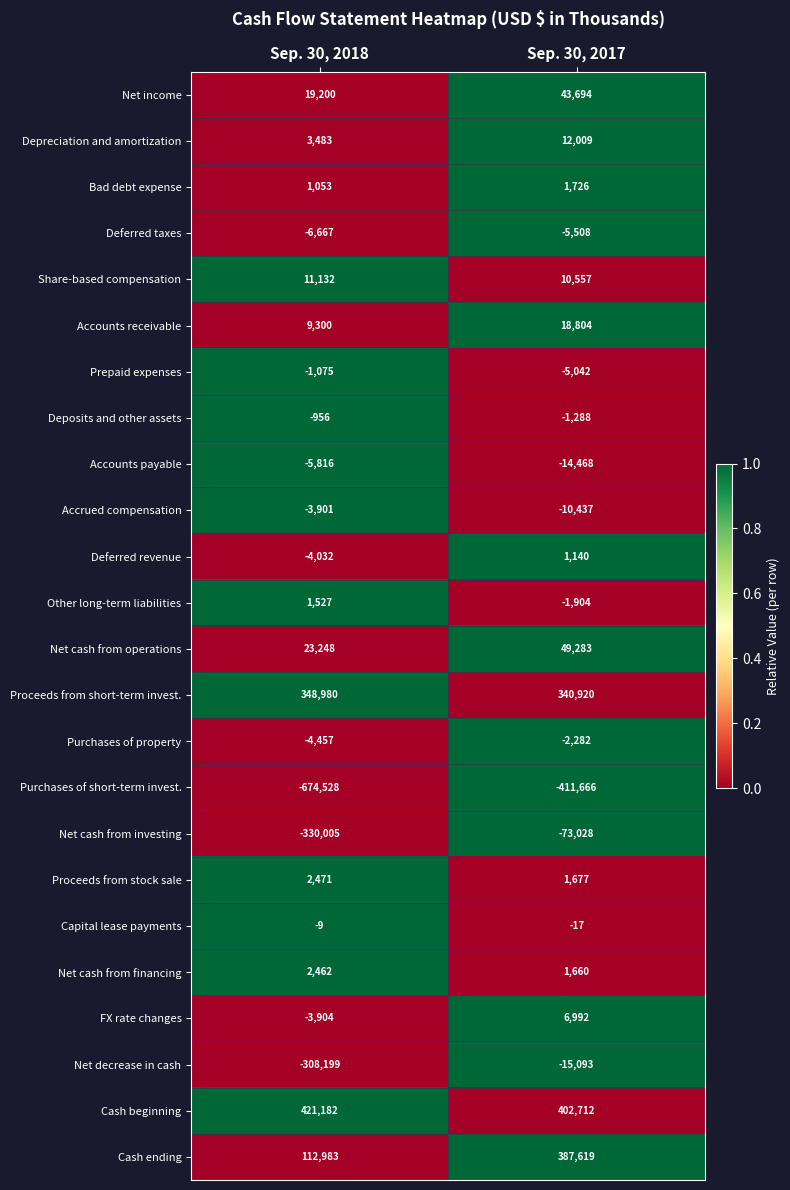

Between Sep. 30, 2018 and Sep. 30, 2017, which series saw the biggest shift?

Net decrease in cash